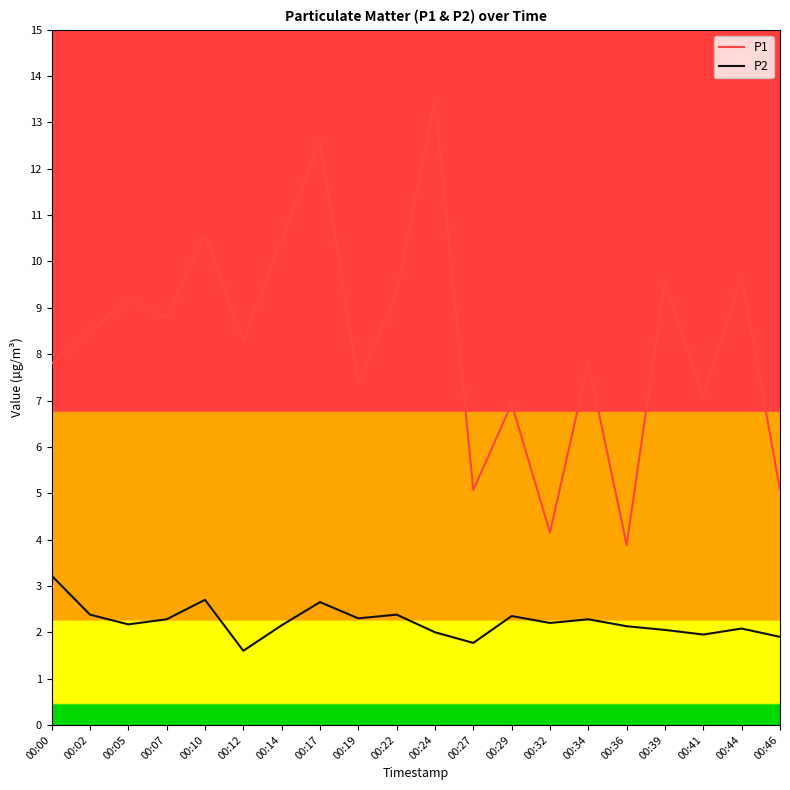

What is the total value across all series at 00:27?

6.8